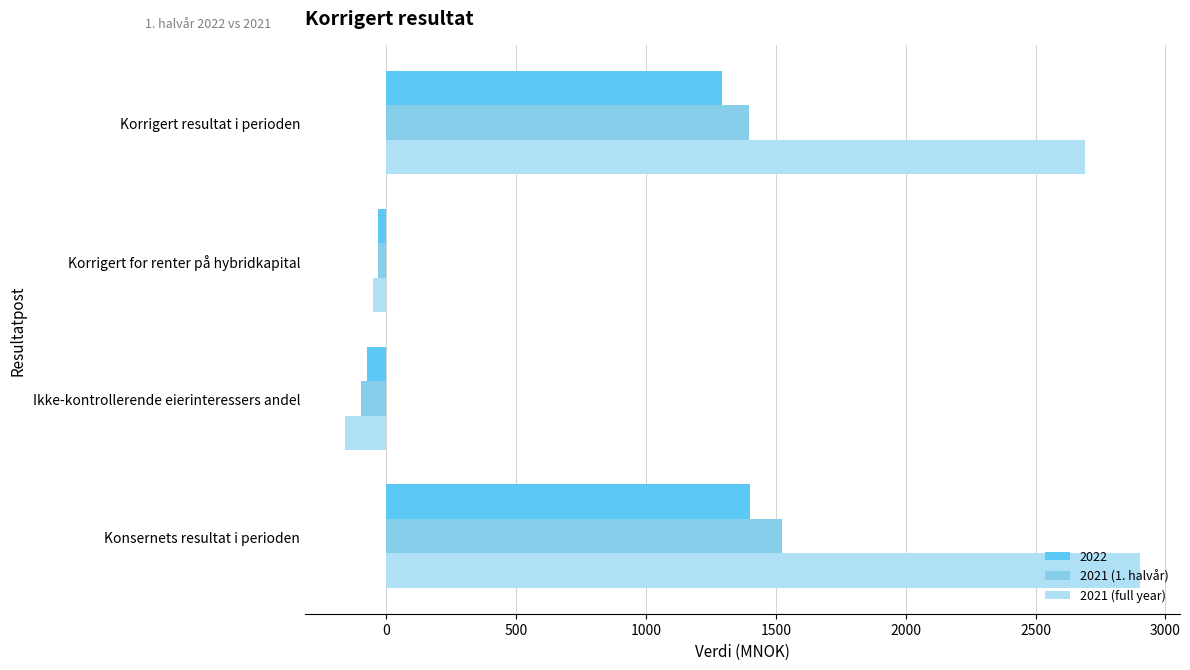

Which series has the largest total across all categories?

2021 (full year)